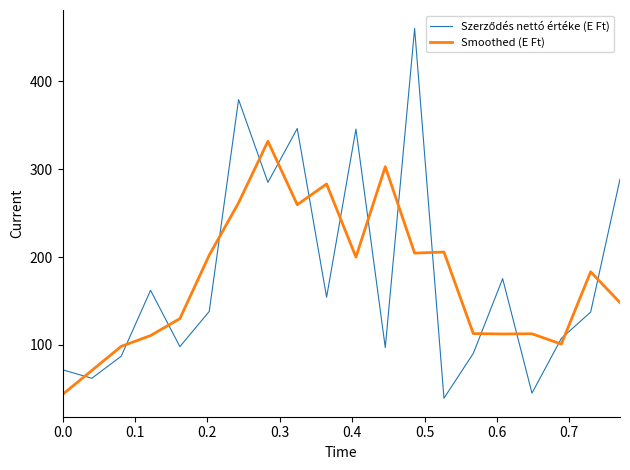

What is the maximum value shown in the chart?

460.0